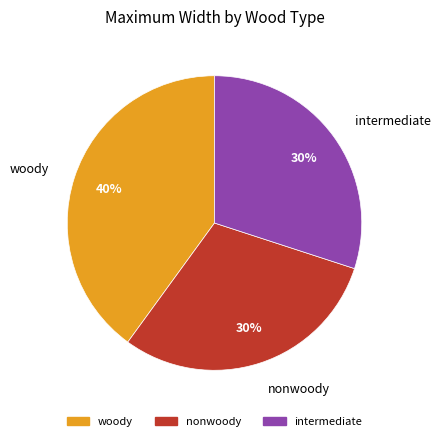

Do nonwoody and woody together represent more than half of the pie?

Yes